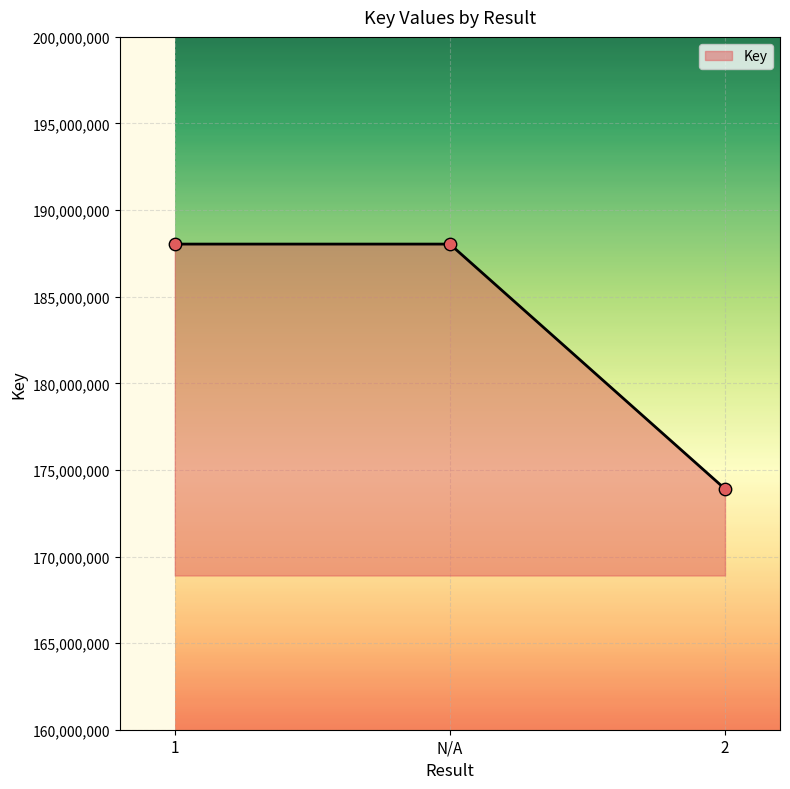

Between 1 and 2, which is larger?

1